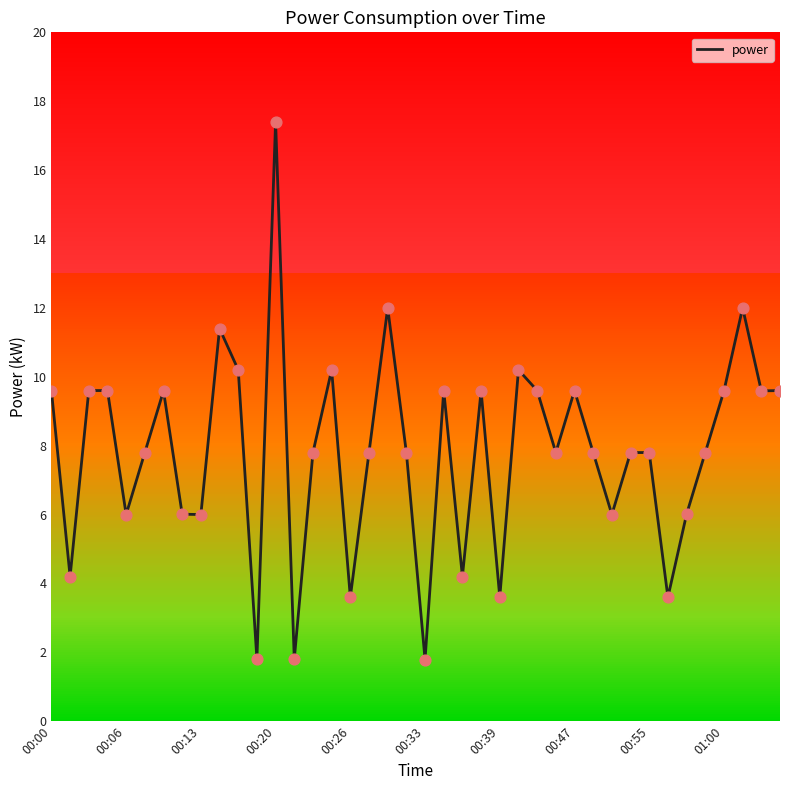

What is the minimum value shown in the chart?

1.8